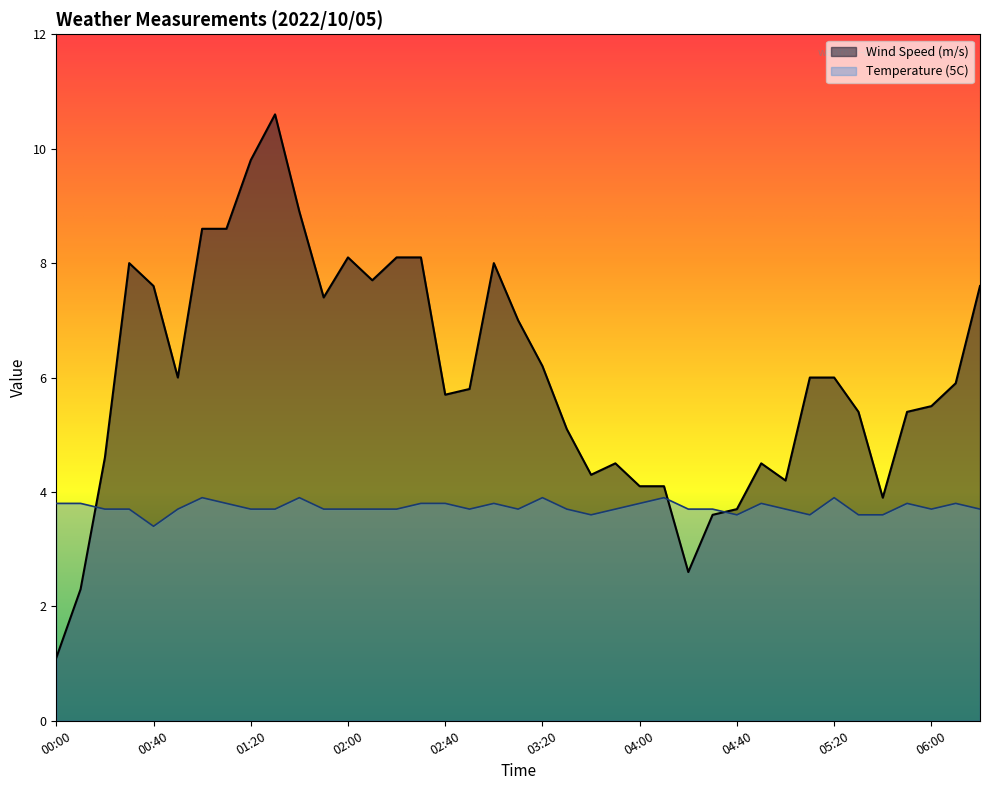

Reading left to right, extract all data points from this chart.

Wind Speed (m/s): 00:00=1.1	00:10=2.3	00:20=4.6	00:30=8.0	00:40=7.6	00:50=6.0	01:00=8.6	01:10=8.6	01:20=9.8	01:30=10.6	01:40=8.9	01:50=7.4	02:00=8.1	02:10=7.7	02:20=8.1	02:30=8.1	02:40=5.7	02:50=5.8	03:00=8.0	03:10=7.0	03:20=6.2	03:30=5.1	03:40=4.3	03:50=4.5	04:00=4.1	04:10=4.1	04:20=2.6	04:30=3.6	04:40=3.7	04:50=4.5	05:00=4.2	05:10=6.0	05:20=6.0	05:30=5.4	05:40=3.9	05:50=5.4	06:00=5.5	06:10=5.9	06:20=7.6
Temperature (5C): 00:00=3.8	00:10=3.8	00:20=3.7	00:30=3.7	00:40=3.4	00:50=3.7	01:00=3.9	01:10=3.8	01:20=3.7	01:30=3.7	01:40=3.9	01:50=3.7	02:00=3.7	02:10=3.7	02:20=3.7	02:30=3.8	02:40=3.8	02:50=3.7	03:00=3.8	03:10=3.7	03:20=3.9	03:30=3.7	03:40=3.6	03:50=3.7	04:00=3.8	04:10=3.9	04:20=3.7	04:30=3.7	04:40=3.6	04:50=3.8	05:00=3.7	05:10=3.6	05:20=3.9	05:30=3.6	05:40=3.6	05:50=3.8	06:00=3.7	06:10=3.8	06:20=3.7